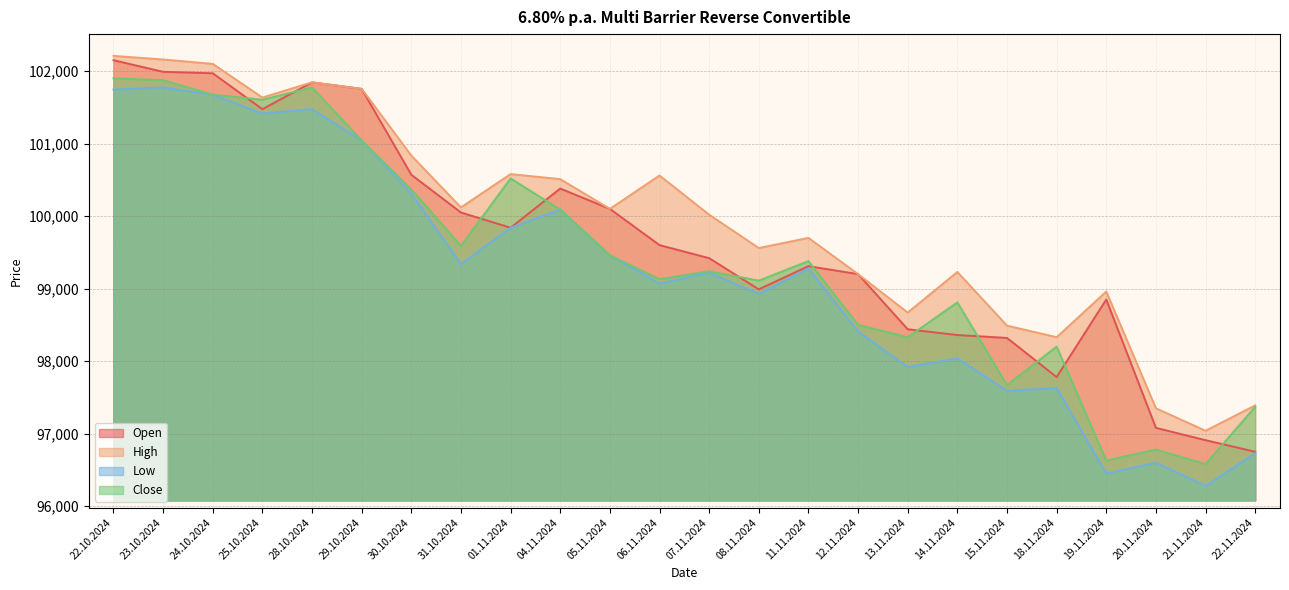

What is the average value of the Open series?

99631